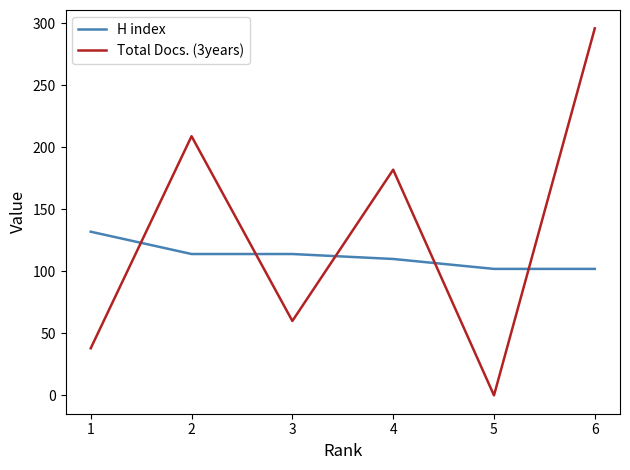

What is the spread (max minus min) of values at 4?

72